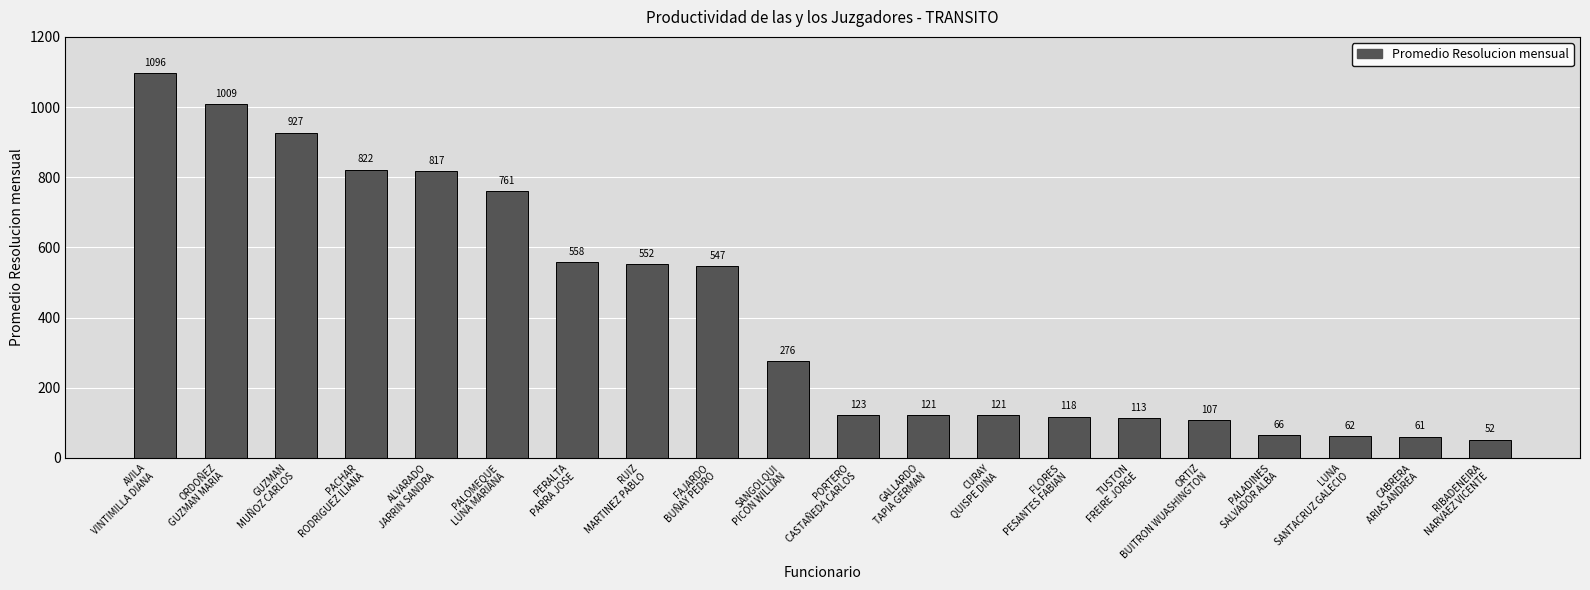

At which category does the chart reach its minimum across all series?

RIBADENEIRA
NARVAEZ VICENTE